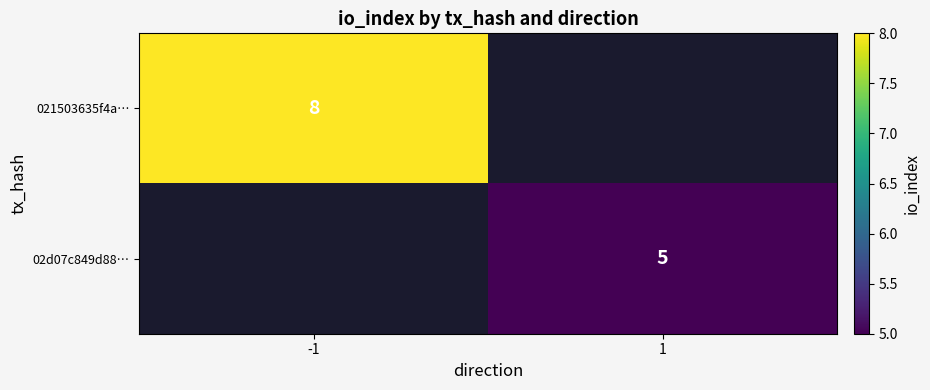

Is the value of 021503635f4a… at -1 greater than the value of 02d07c849d88… at 1?

Yes